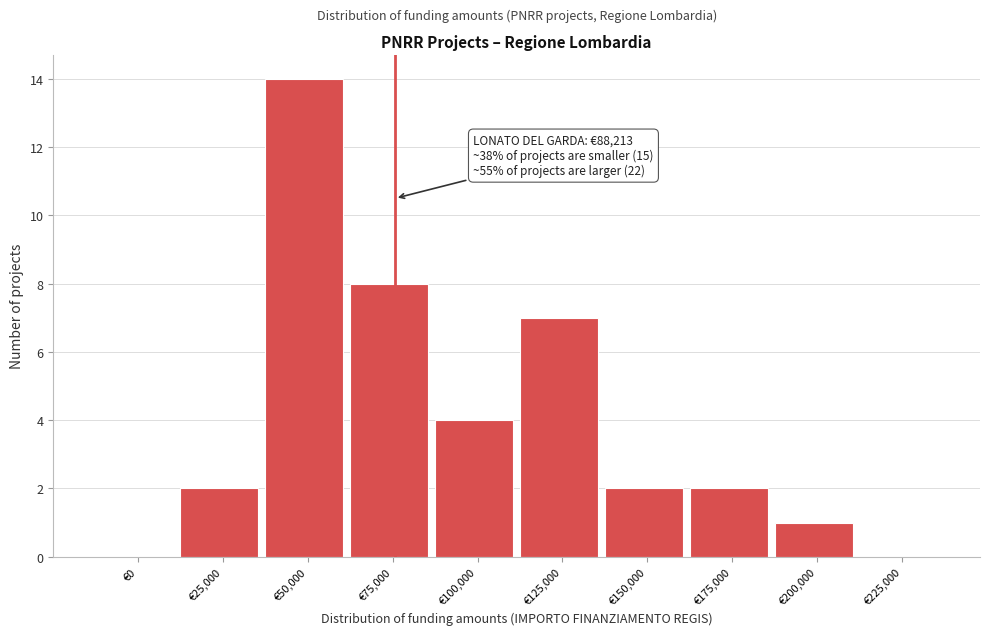

Reading left to right, transcribe all the data shown in this chart.

€0=0	€25,000=2	€50,000=14	€75,000=8	€100,000=4	€125,000=7	€150,000=2	€175,000=2	€200,000=1	€225,000=0